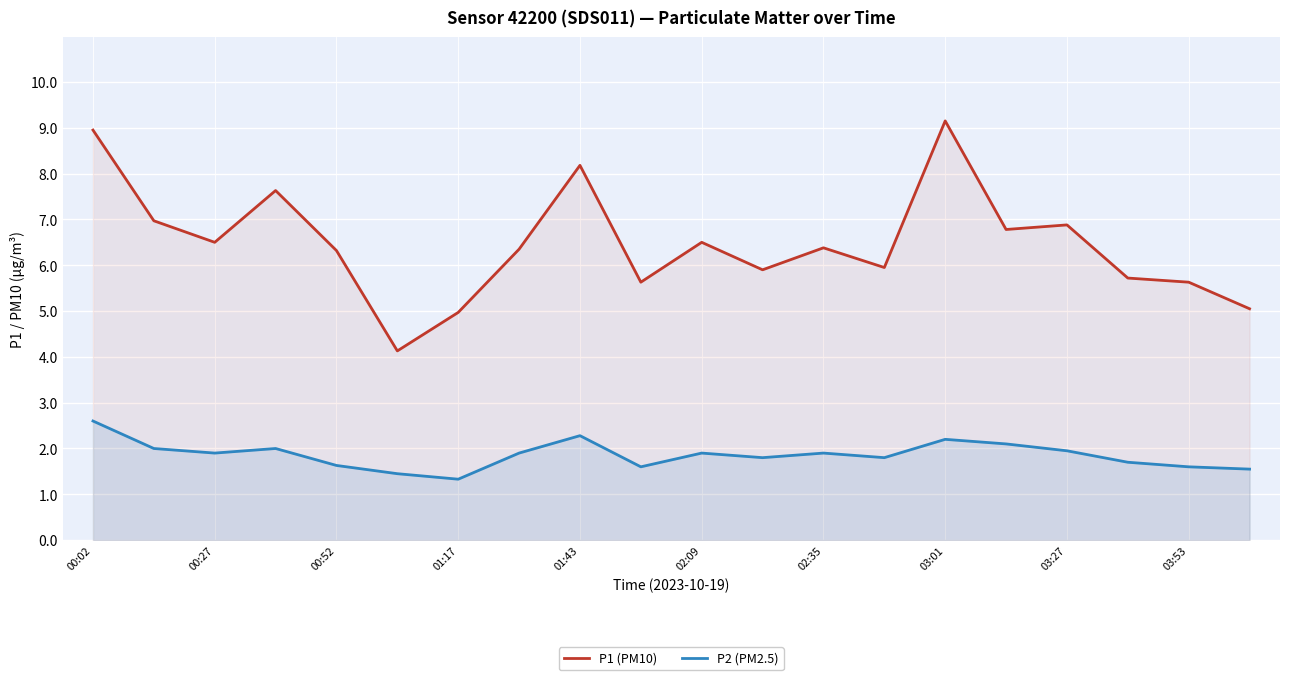

What is the average value of the P2 (PM2.5) series?

1.9